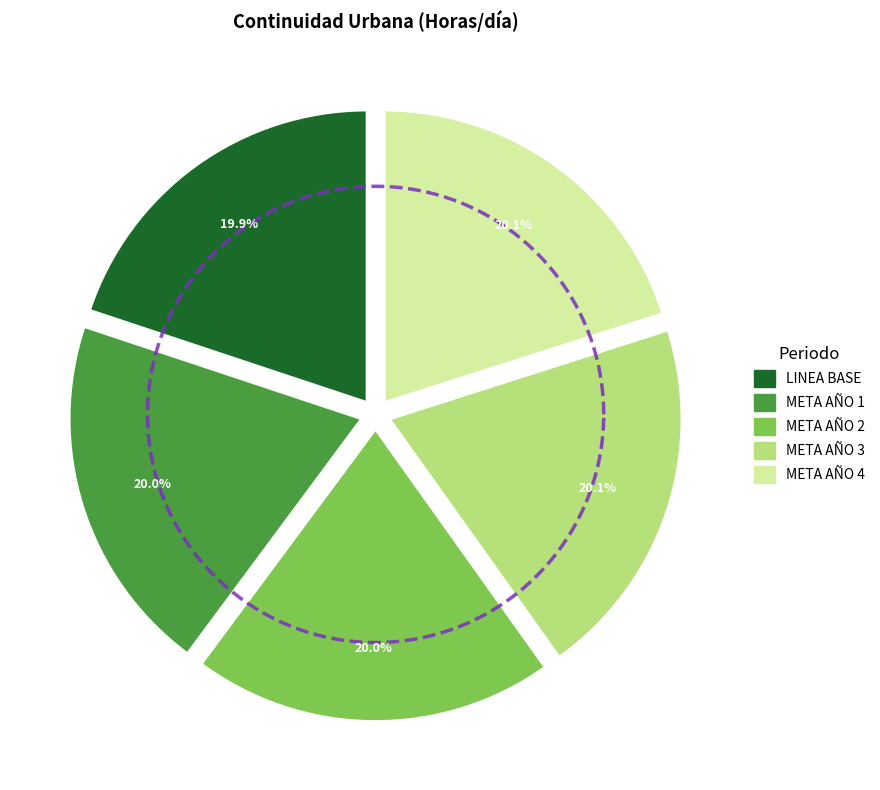

Rank the categories by value from lowest to highest.

LINEA BASE, META AÑO 1, META AÑO 2, META AÑO 3, META AÑO 4